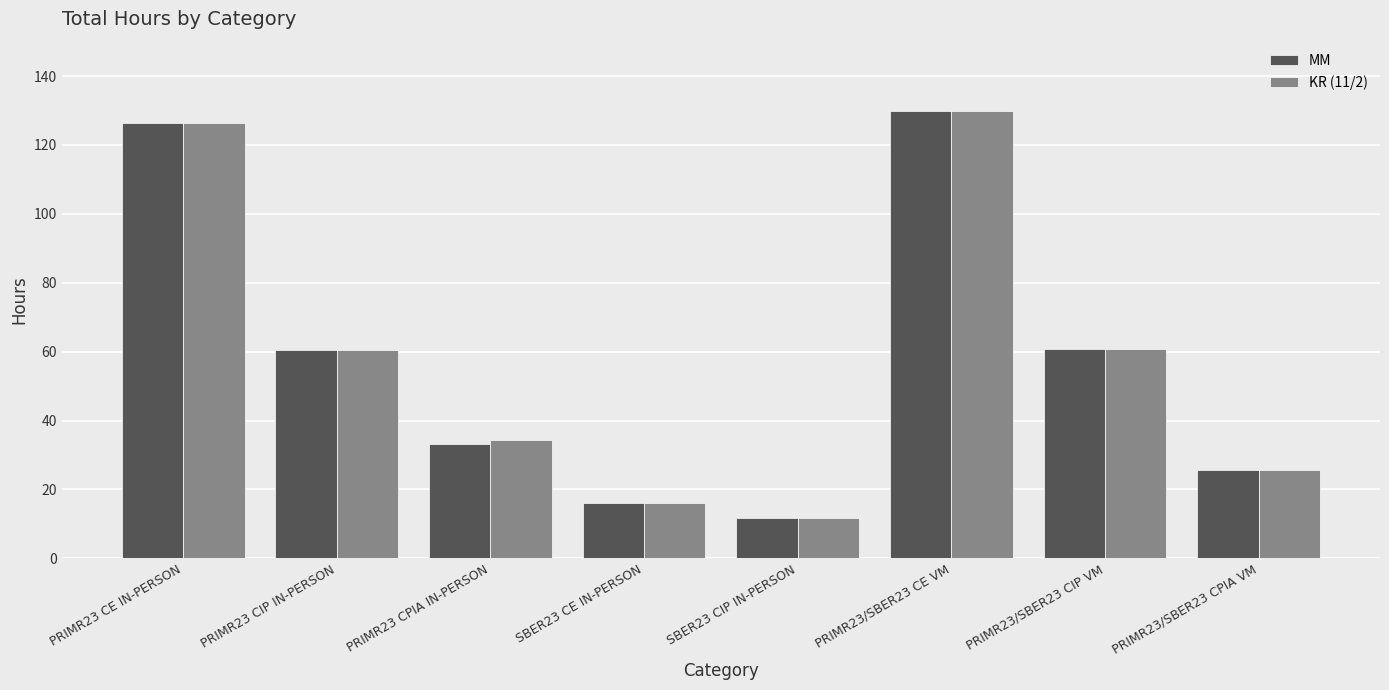

What is the minimum value for KR (11/2)?

11.8